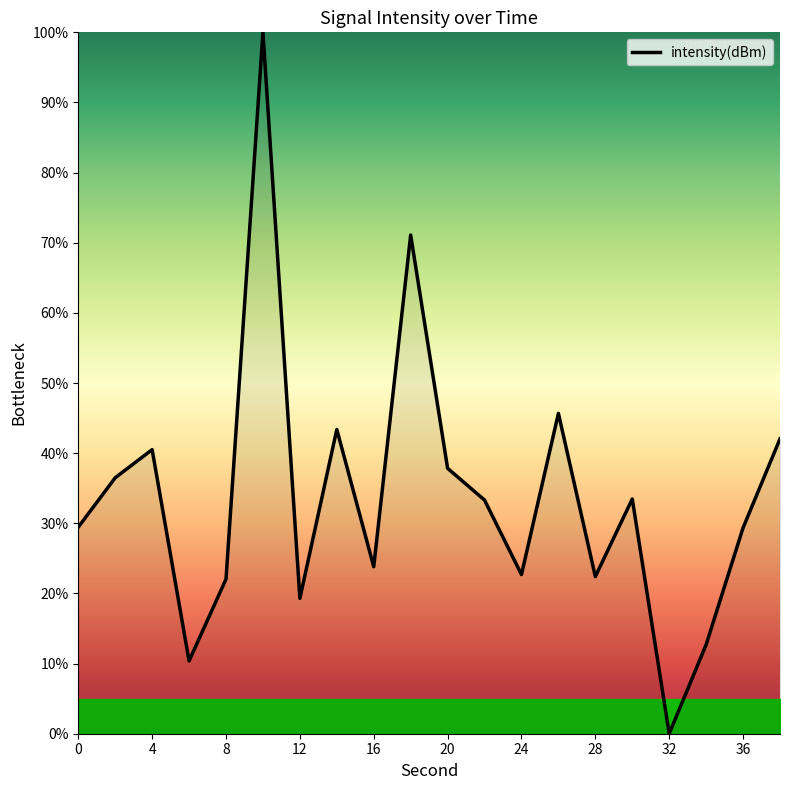

What is the greatest value displayed?

100.0